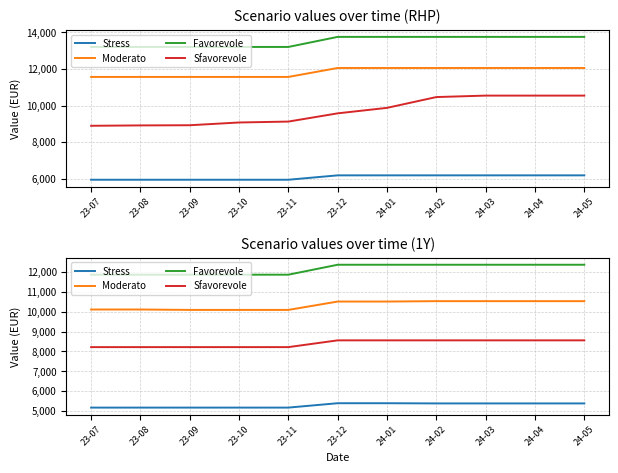

List the labels in order of Stress value, largest first.

23-12, 24-01, 24-02, 24-03, 24-04, 24-05, 23-07, 23-08, 23-09, 23-10, 23-11